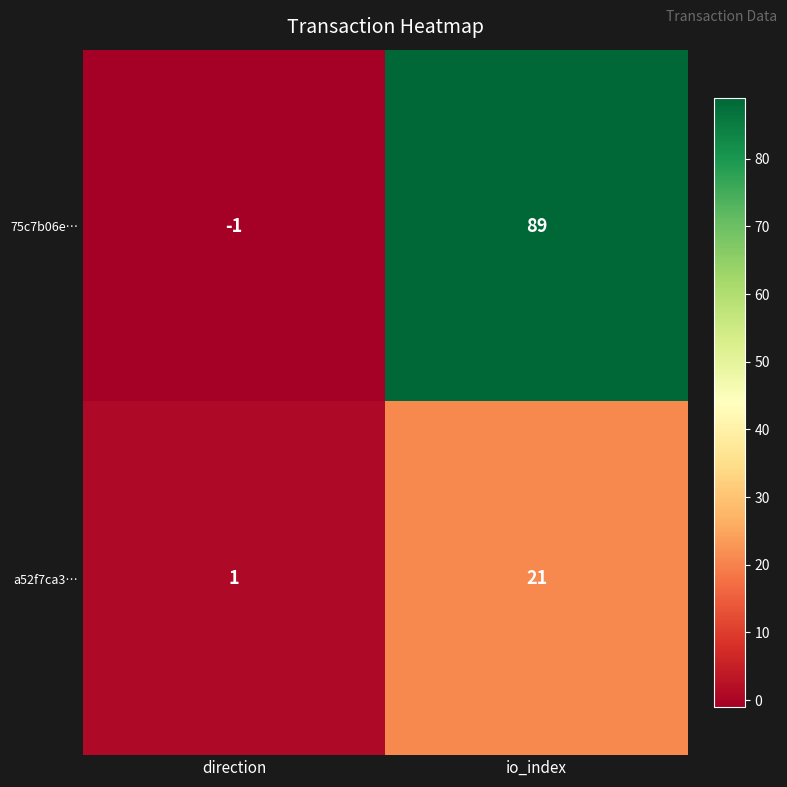

Which series changed the most between direction and io_index?

75c7b06e…